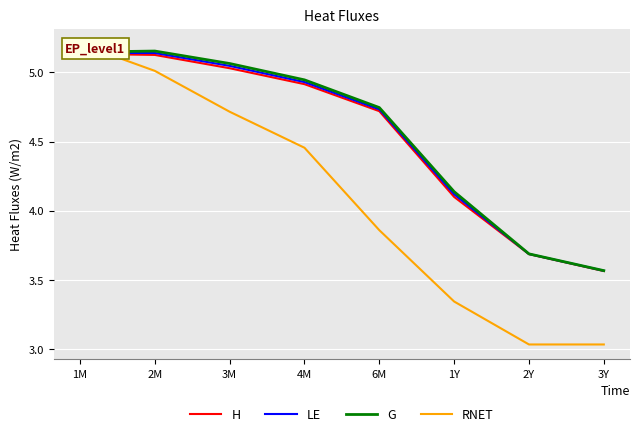

At which label is H closest to 4?

1Y